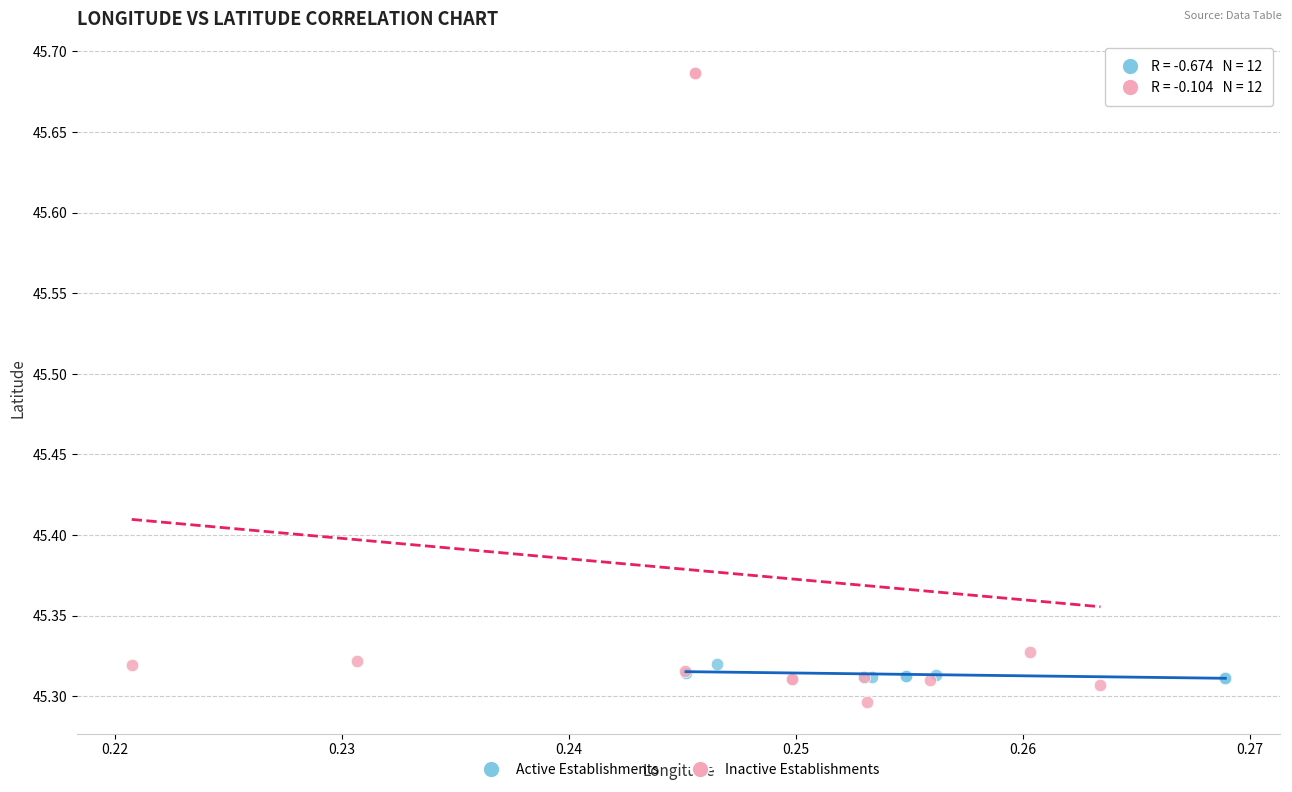

Which series has the largest Y range (max minus min)?

Inactive Establishments